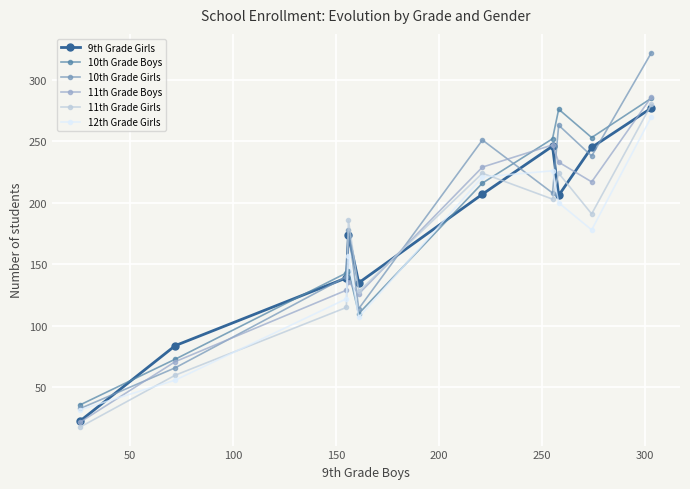

Which series has the largest range (max minus min)?

10th Grade Girls